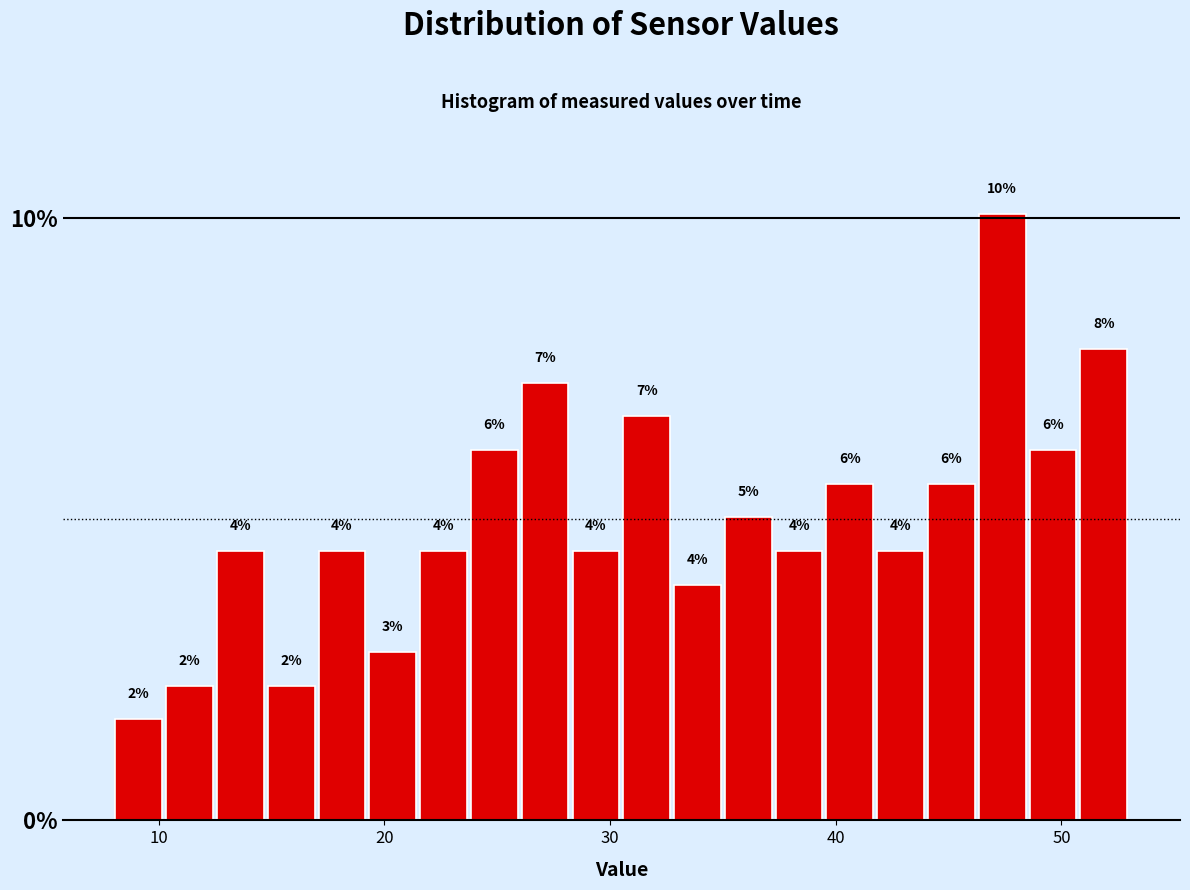

Read against the x-axis, roughly where is the centre of the tallest bar?

47